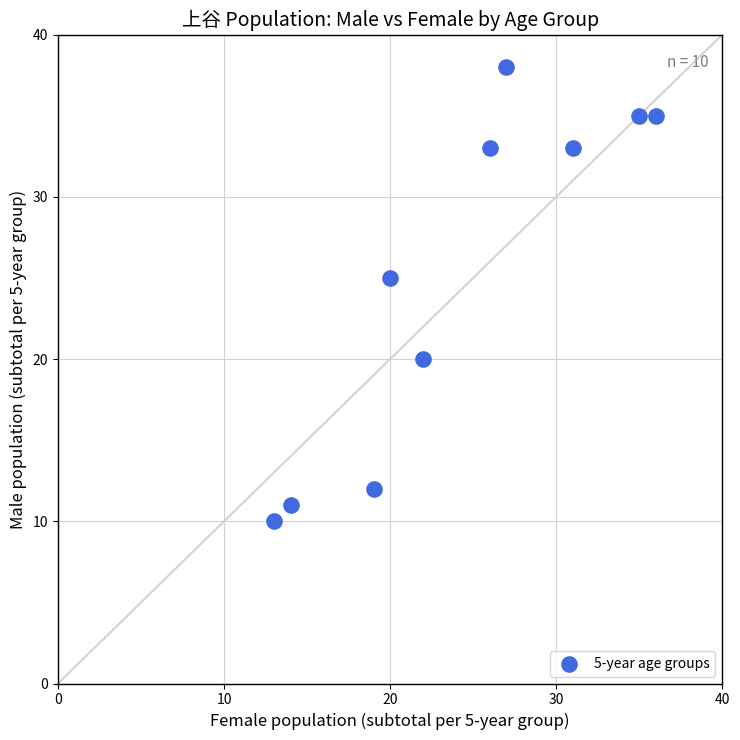

What is the range of X values (max minus min)?

23